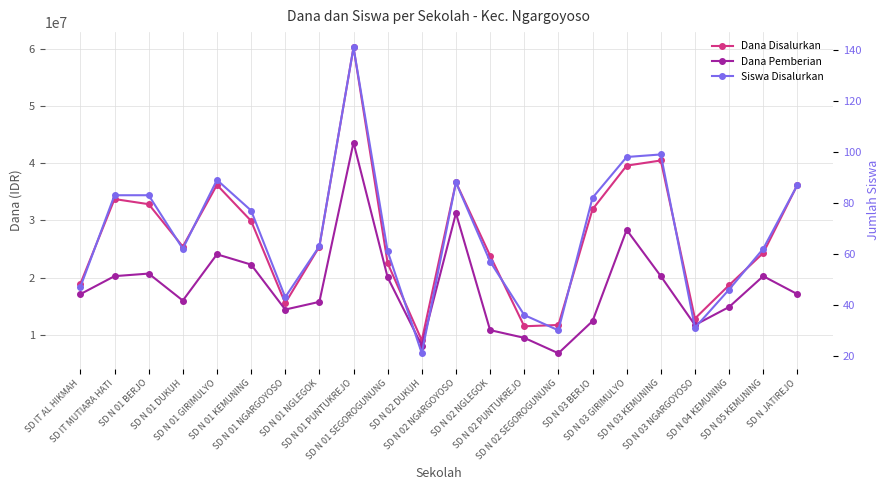

The value of Dana Disalurkan at SD N 05 KEMUNING is 24300000. True or false?

True